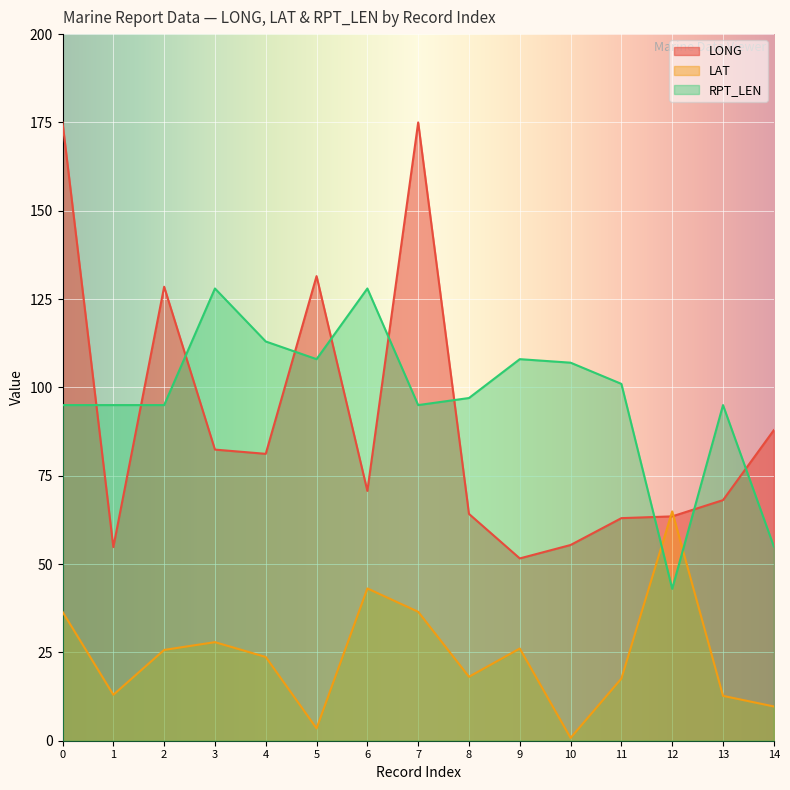

Which category has the lowest value across all series?

10